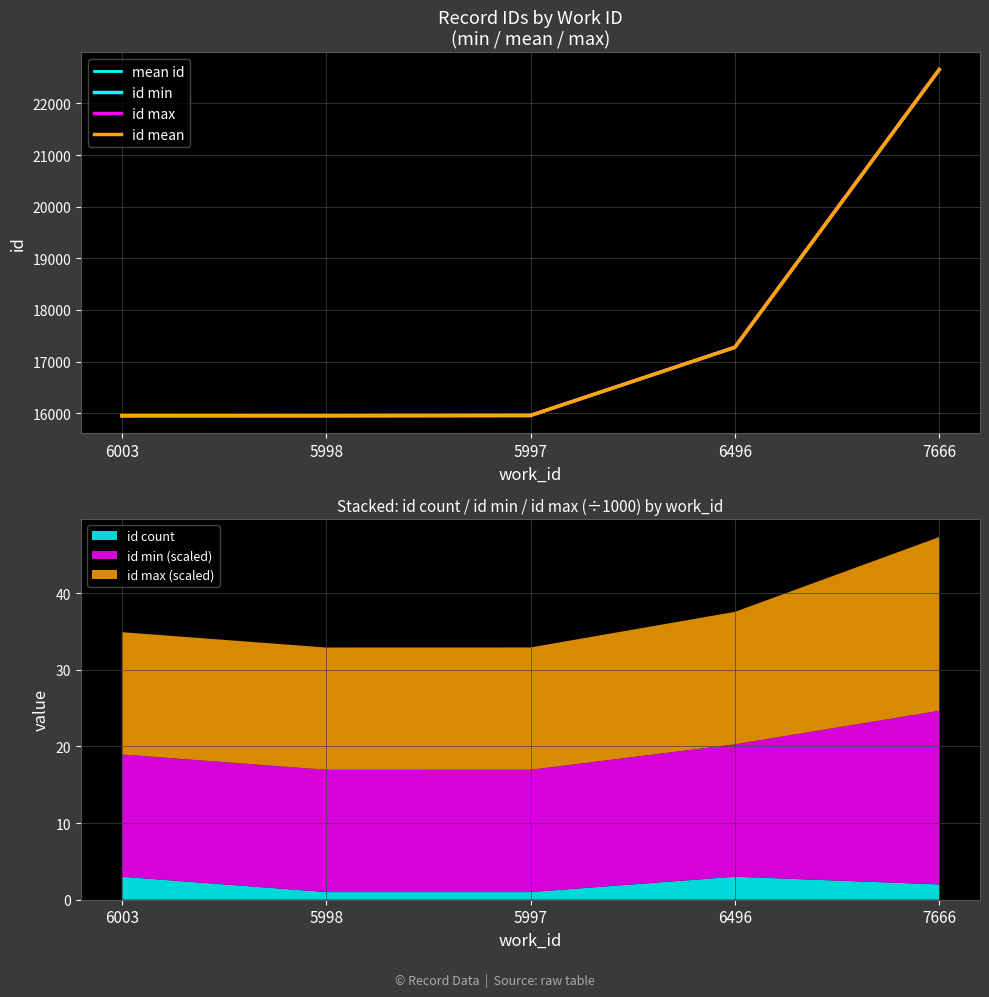

True or false: id max and id mean intersect in this chart.

False